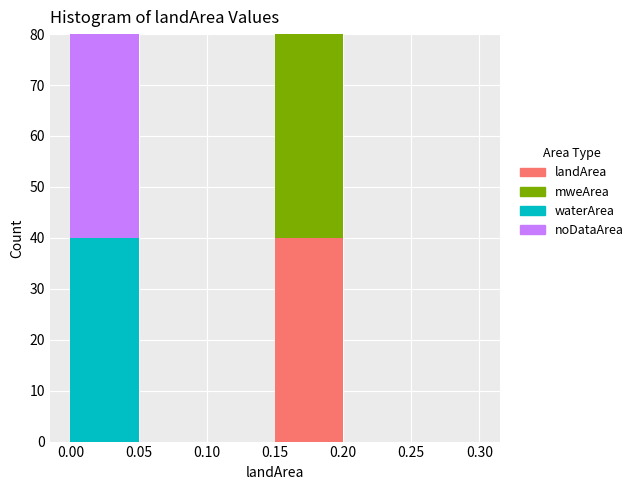

Reading left to right, transcribe this chart: for each stacked bar, give the range it covers on the x-axis and its total height. The values are not printed on the chart, so give them approximately, as read against the axis.

0.00 to 0.05: 80
0.05 to 0.10: 0
0.10 to 0.15: 0
0.15 to 0.20: 80
0.20 to 0.25: 0
0.25 to 0.30: 0